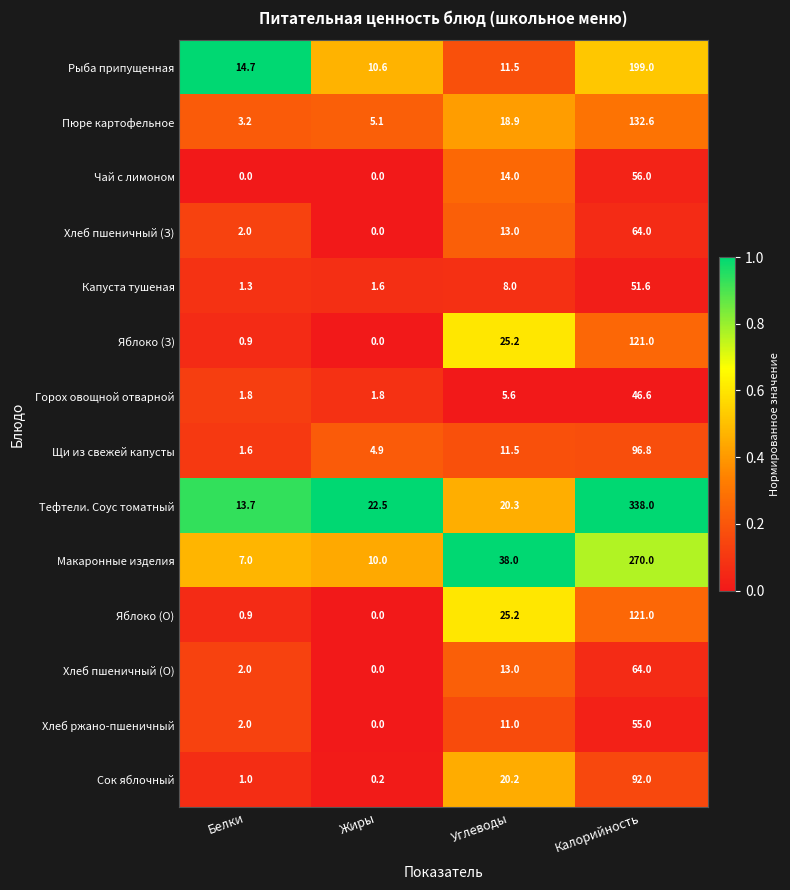

At which category is the sum across all series the highest?

Калорийность